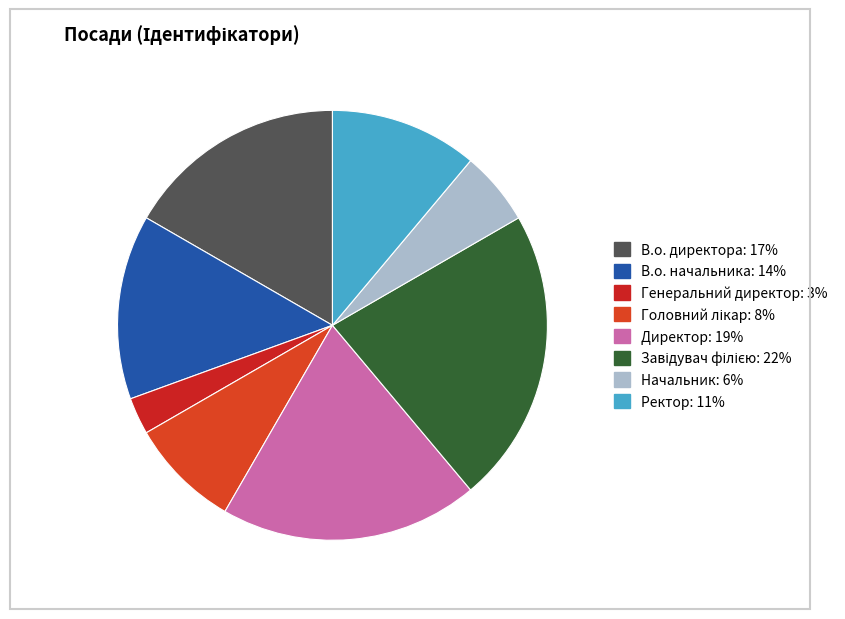

To the nearest percent, what percentage of the pie is В.о. директора?

17%